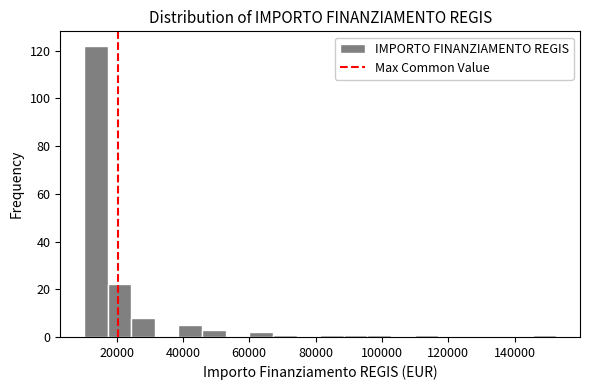

Around what value on the x-axis is the tallest bar? Give the approximate position of its centre, as read against the axis.

14000